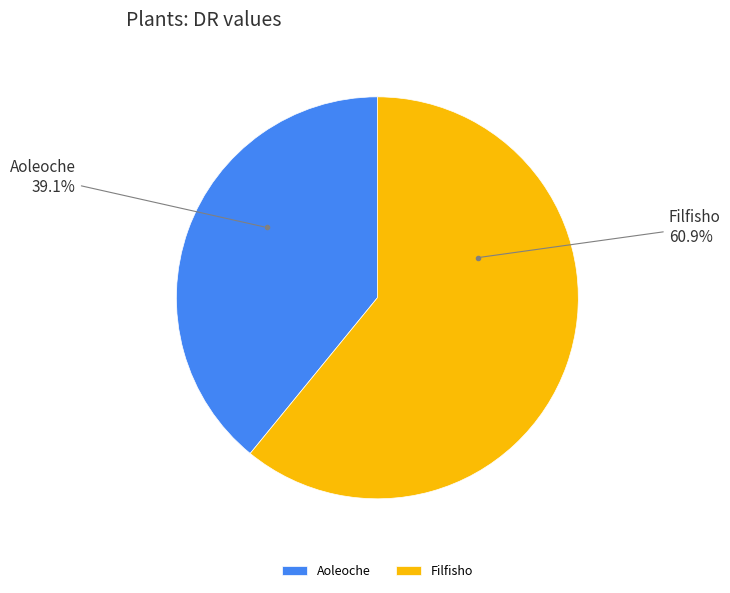

How many segments does this pie chart have?

2